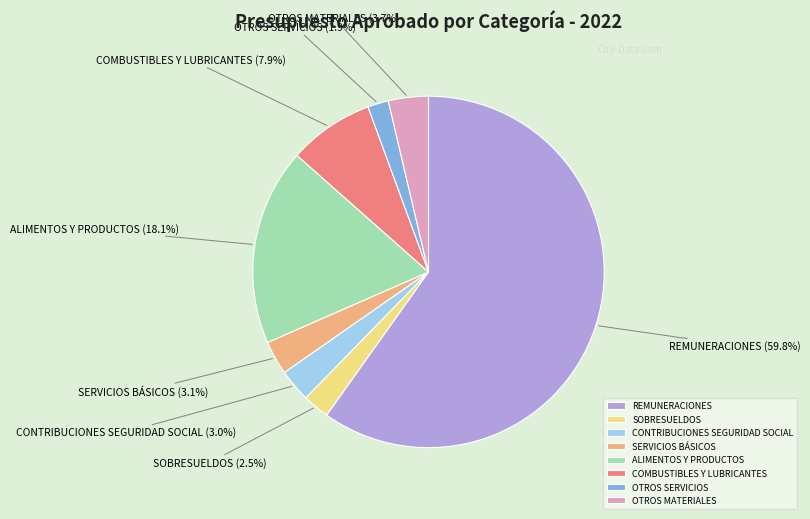

To the nearest percent, what portion does SERVICIOS BÁSICOS represent?

3%